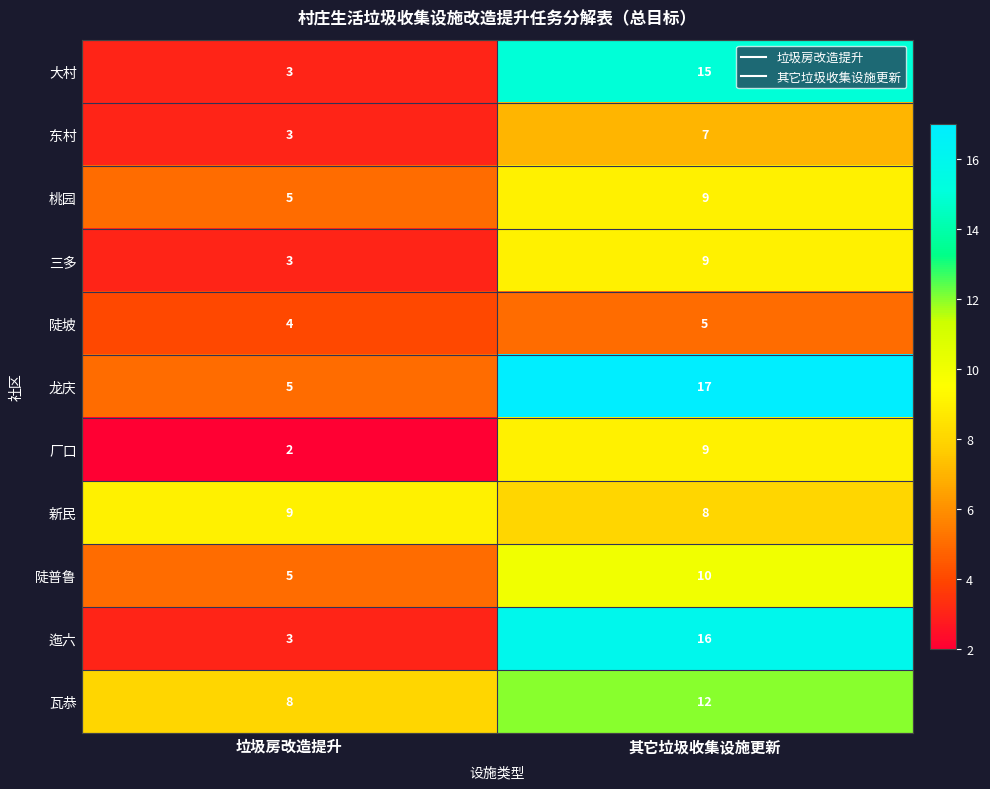

At which category does the chart reach its peak across all series?

其它垃圾收集设施更新